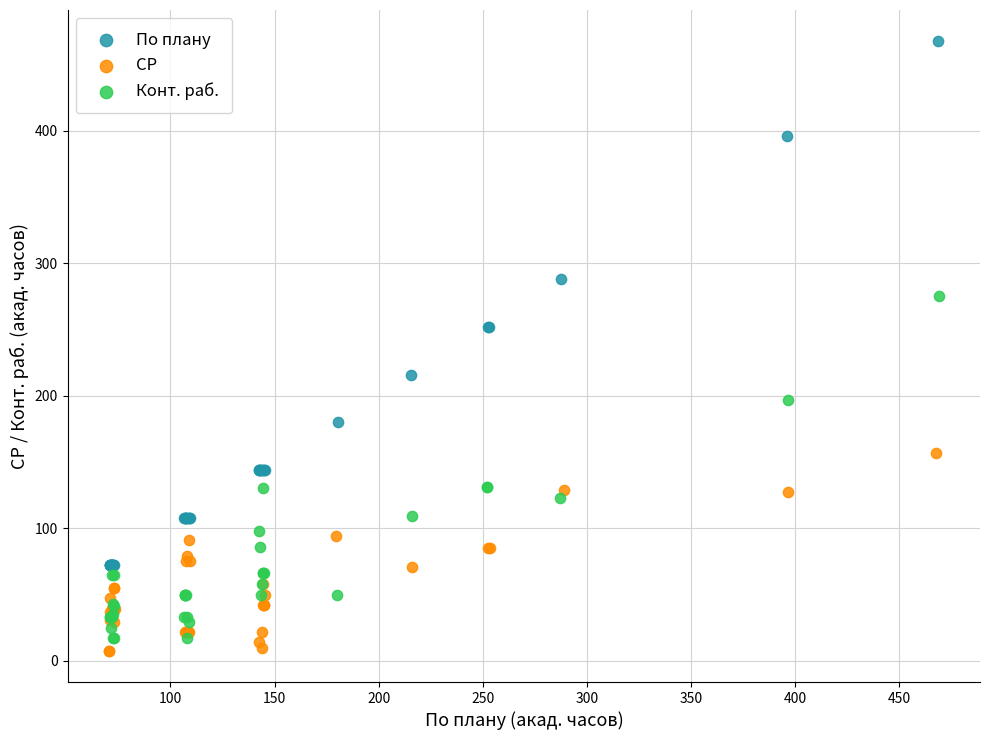

Which series has the largest Y range (max minus min)?

По плану